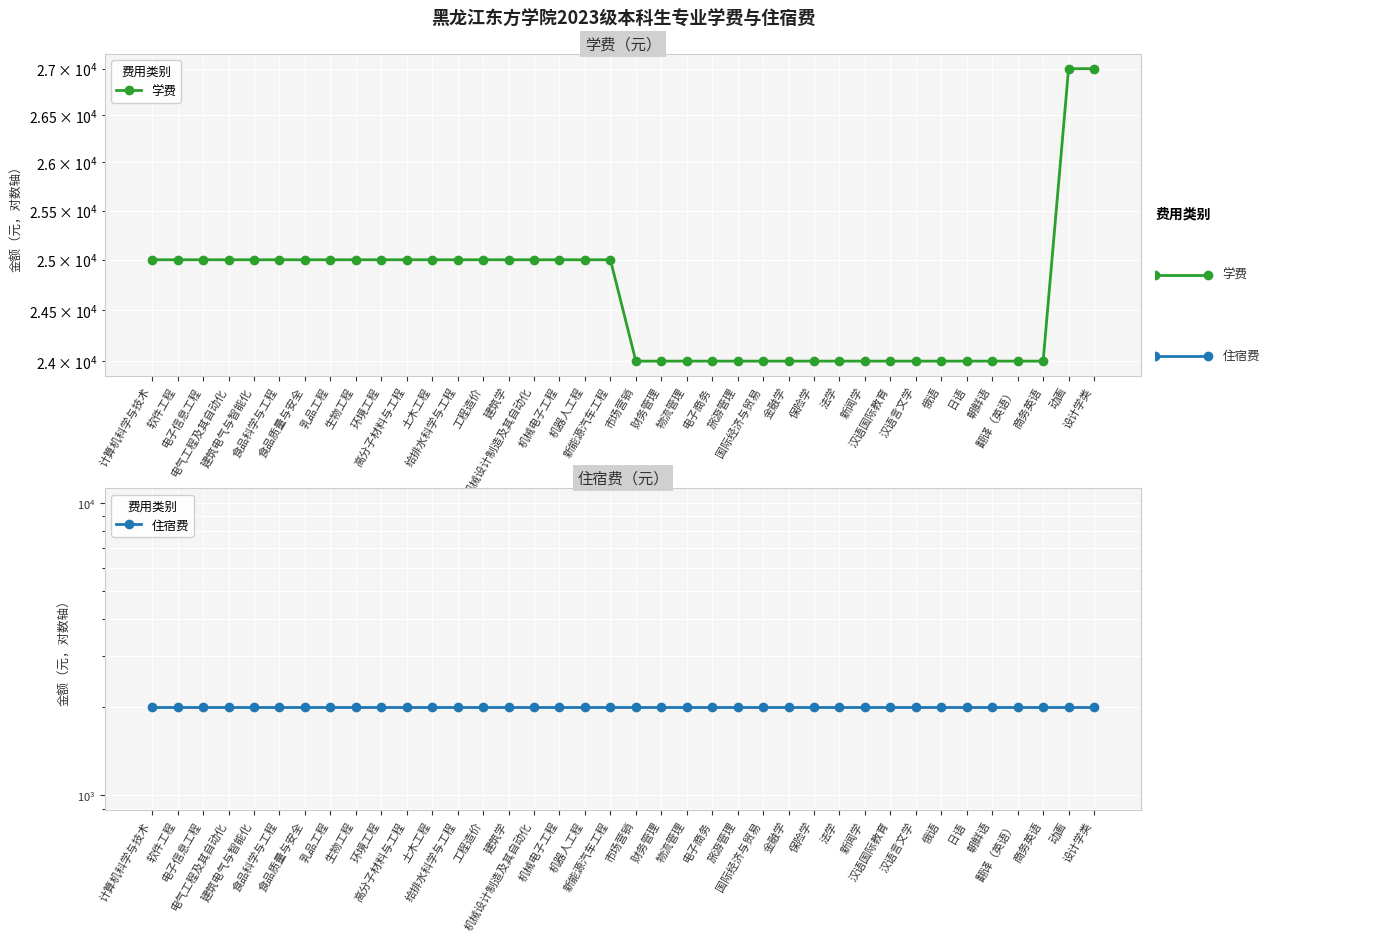

The value of 住宿费 at 俄语 is 2000. True or false?

True